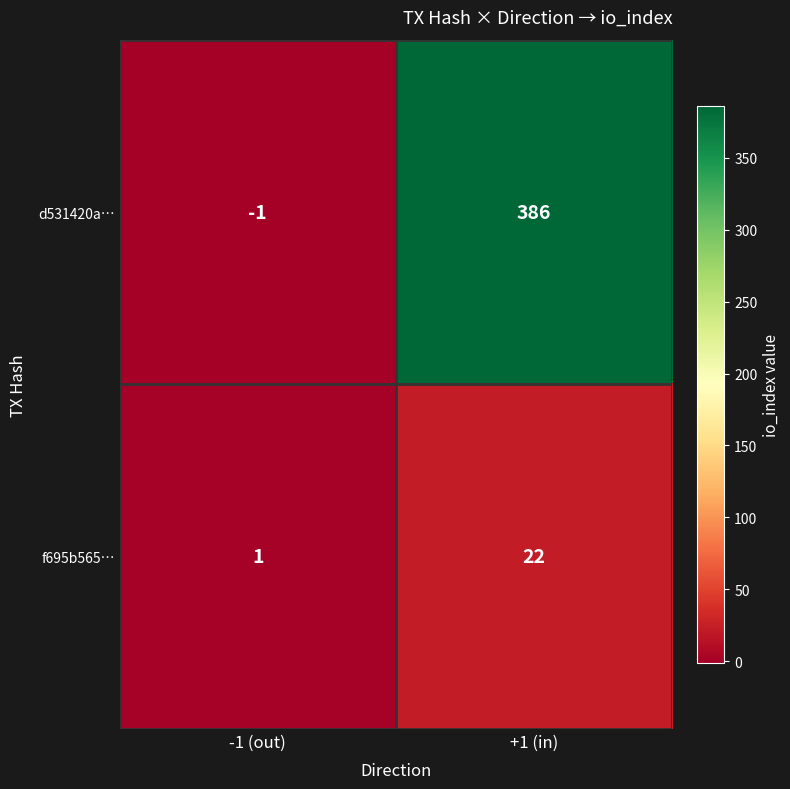

Read the f695b565… value at +1 (in), to the nearest 10.

20